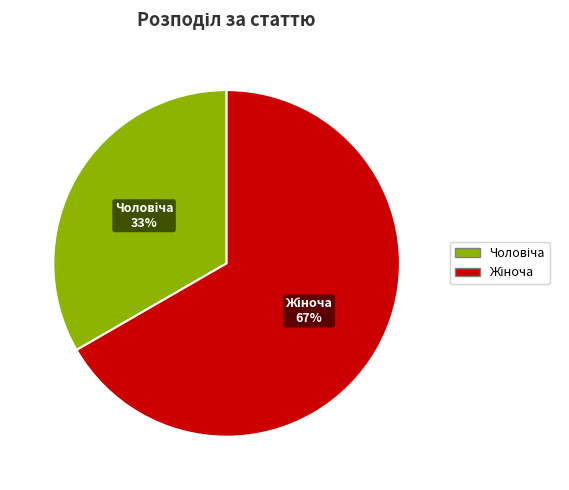

Does any single category account for the majority?

Yes